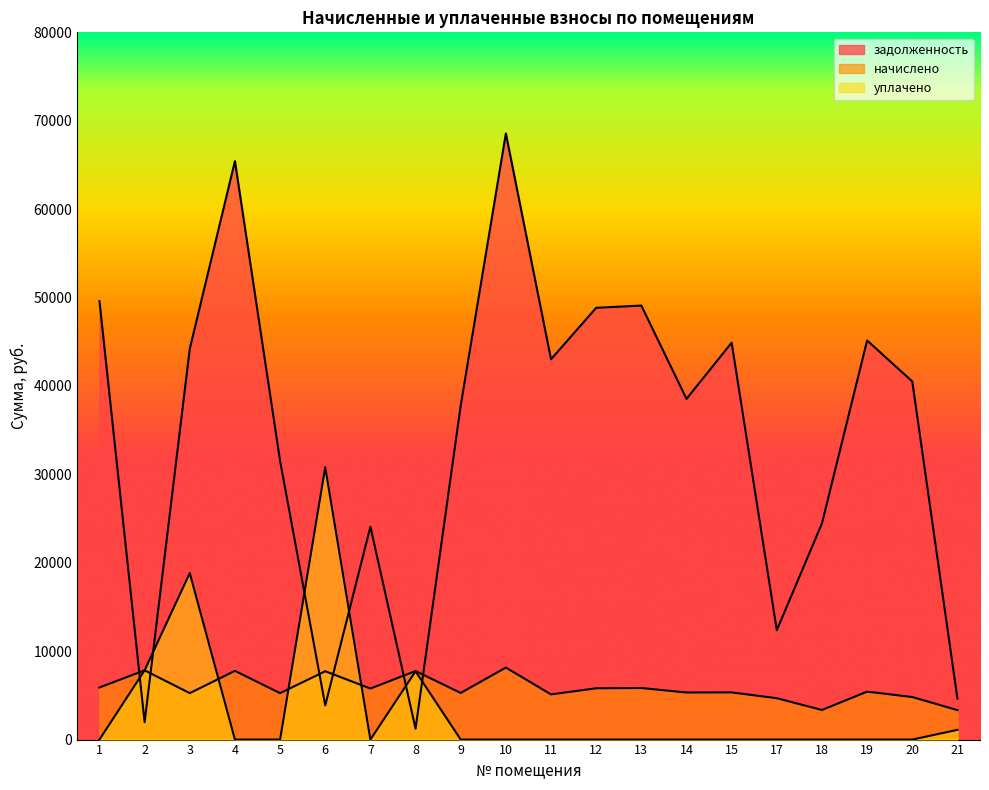

Reading left to right, transcribe all the data shown in this chart.

задолженность: 1=49591.9	2=1963.0	3=44206.8	4=65433.8	5=31525.1	6=3865.1	7=24079.9	8=1232.6	9=37794.9	10=68564.6	11=43017.3	12=48840.5	13=49091.0	14=38536.0	15=44895.8	17=12374.3	18=24452.2	19=45147.2	20=40512.7	21=4639.4
начислено: 1=5892.5	2=7834.3	3=5252.6	4=7774.8	5=5252.6	6=7730.2	7=5773.4	8=7752.5	9=5275.0	10=8146.8	11=5111.3	12=5803.2	13=5833.0	14=5327.0	15=5334.5	17=4679.8	18=3348.0	19=5423.8	20=4813.7	21=3333.1
уплачено: 1=0.0	2=7833.7	3=18831.0	4=0.0	5=0.0	6=30806.1	7=0.0	8=7723.3	9=0.0	10=0.0	11=0.0	12=0.0	13=0.0	14=0.0	15=0.0	17=0.0	18=0.0	19=0.0	20=0.0	21=1100.0